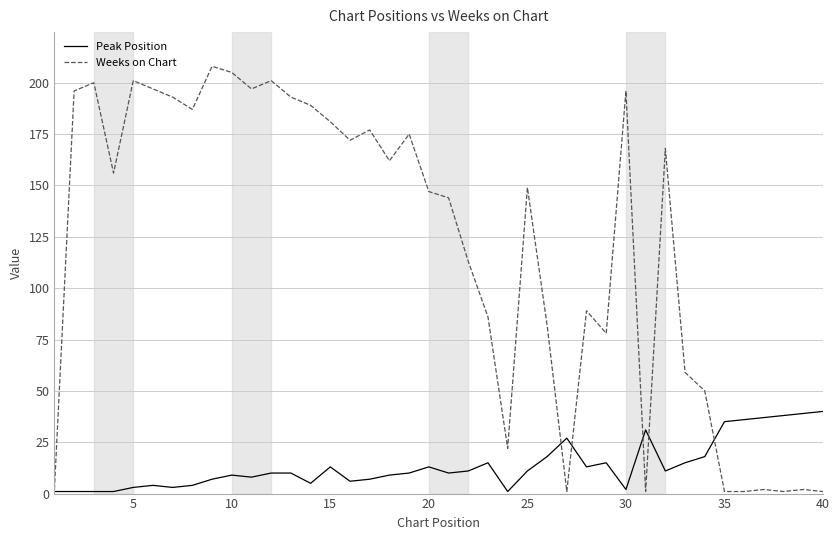

What is the sum of all Weeks on Chart values?

4785